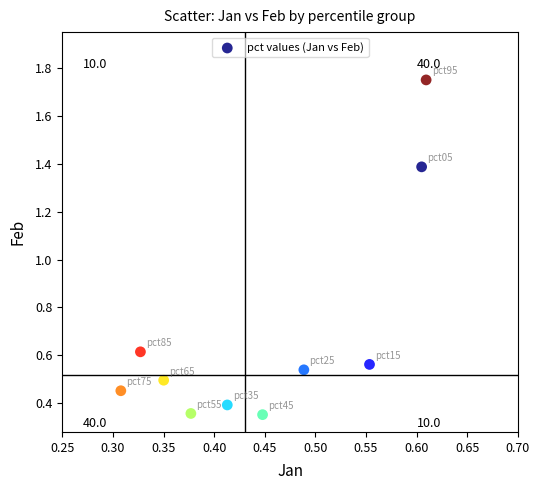

What is the average Y value?

0.7